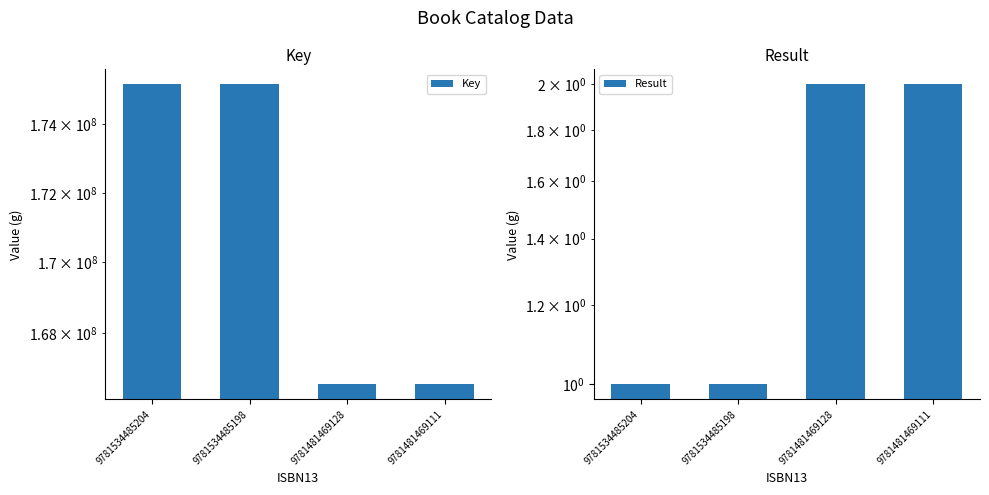

What is the sum of all Result values?

6